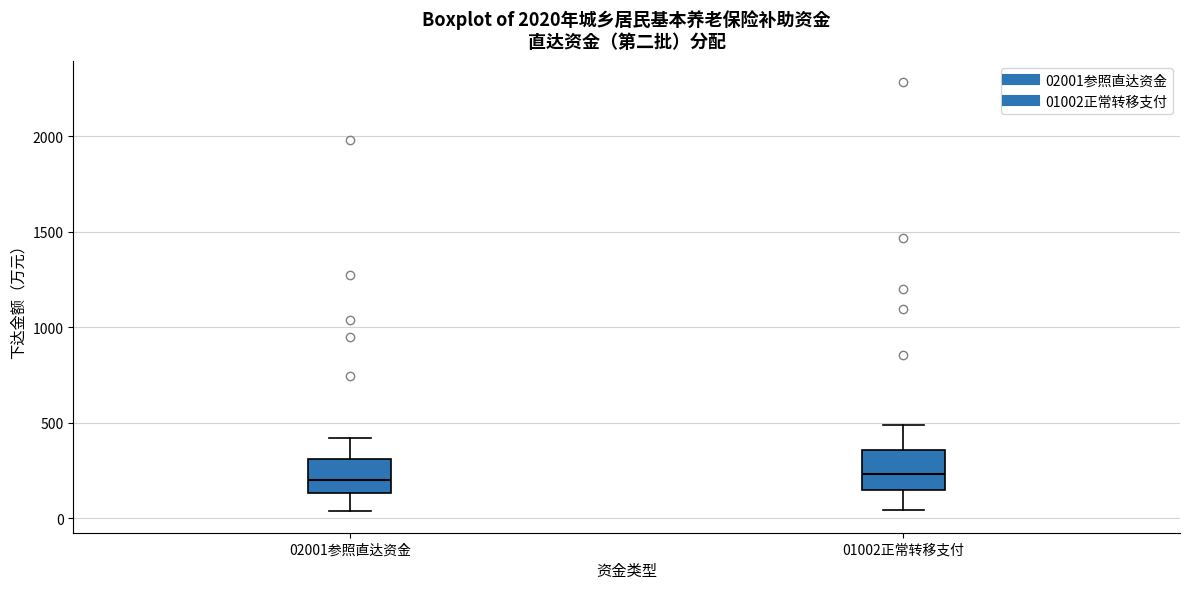

Reading left to right, read every box against the y-axis: the position of its median line, the range the box covers, and the ends of its whiskers. The values are not printed on the chart, so give them approximately, as read against the axis.

02001参照直达资金: median 200, box 150 to 300, whiskers 50 to 400
01002正常转移支付: median 250, box 150 to 350, whiskers 50 to 500